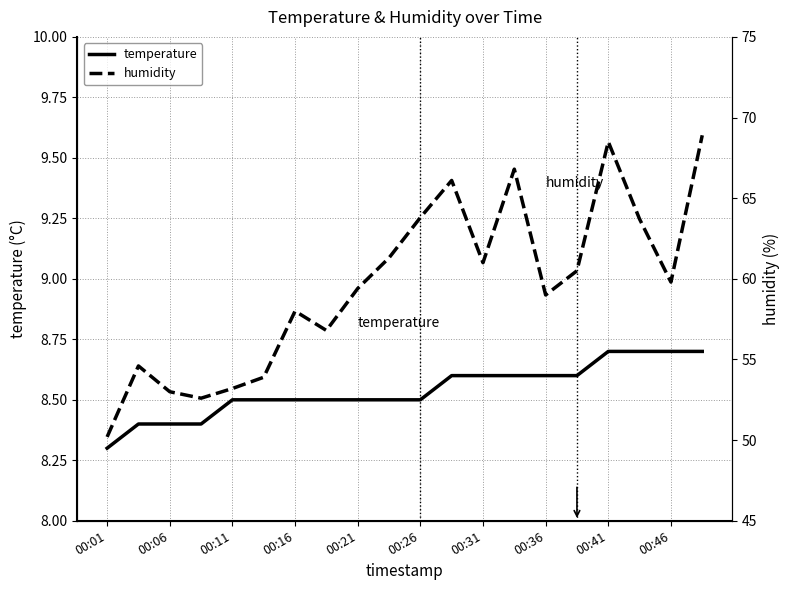

What is the difference between the second highest and minimum values in the humidity series?

18.3